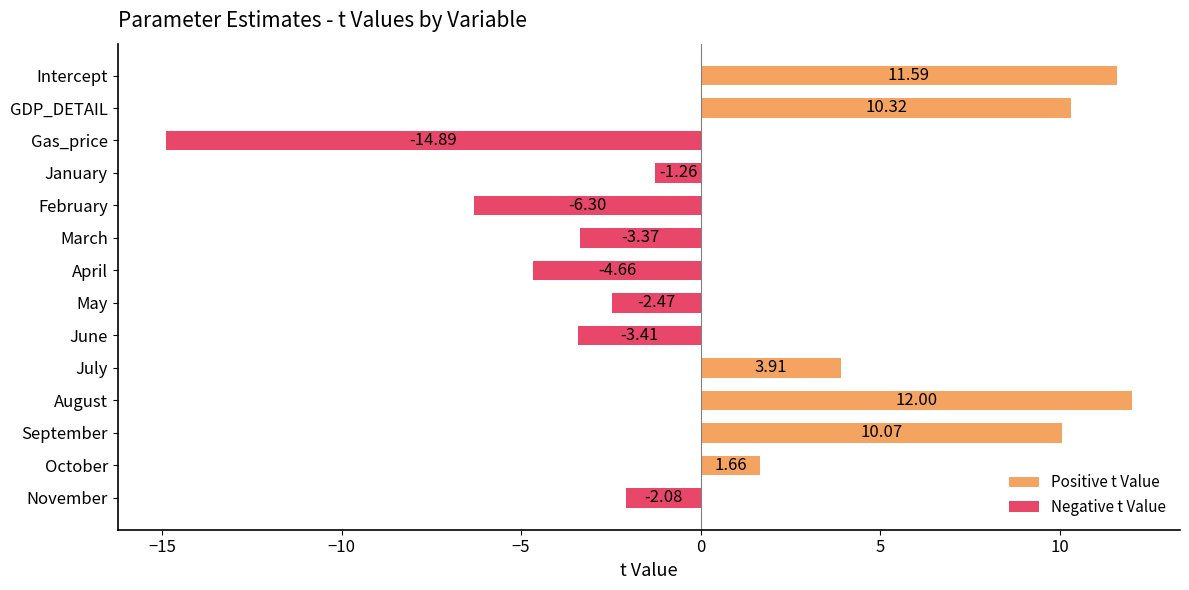

Is it true that Negative t Value equals -0.7 at January?

False